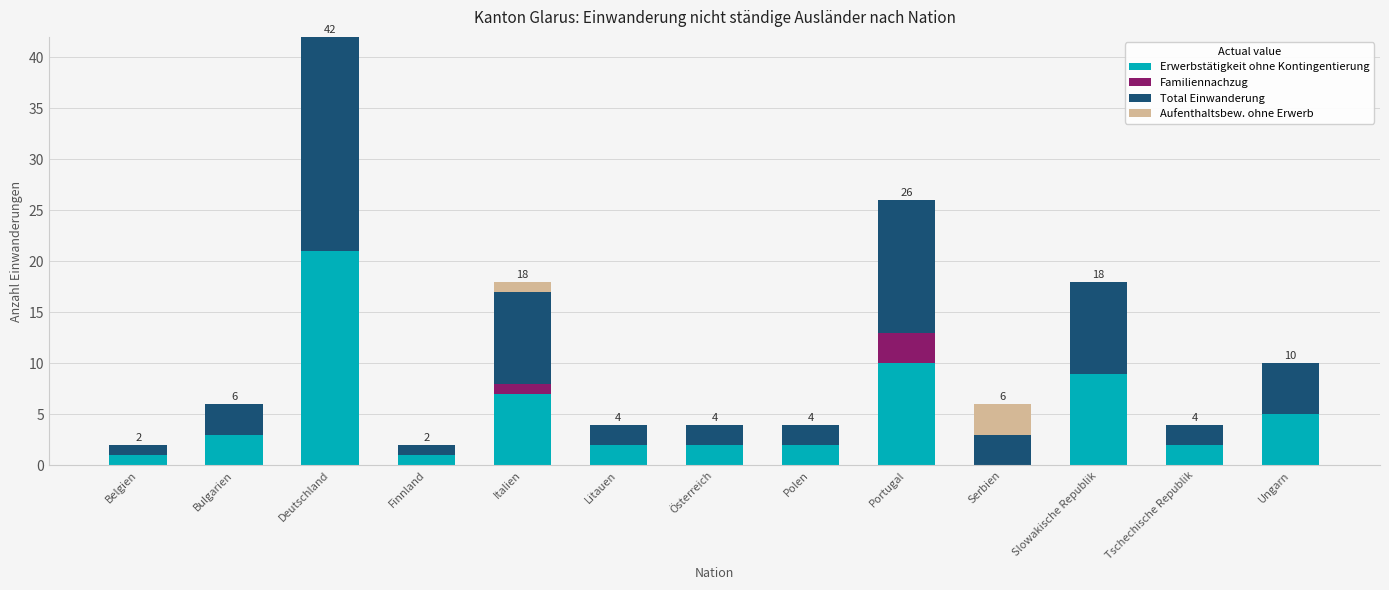

The value of Erwerbstätigkeit ohne Kontingentierung at Belgien is 1. True or false?

True